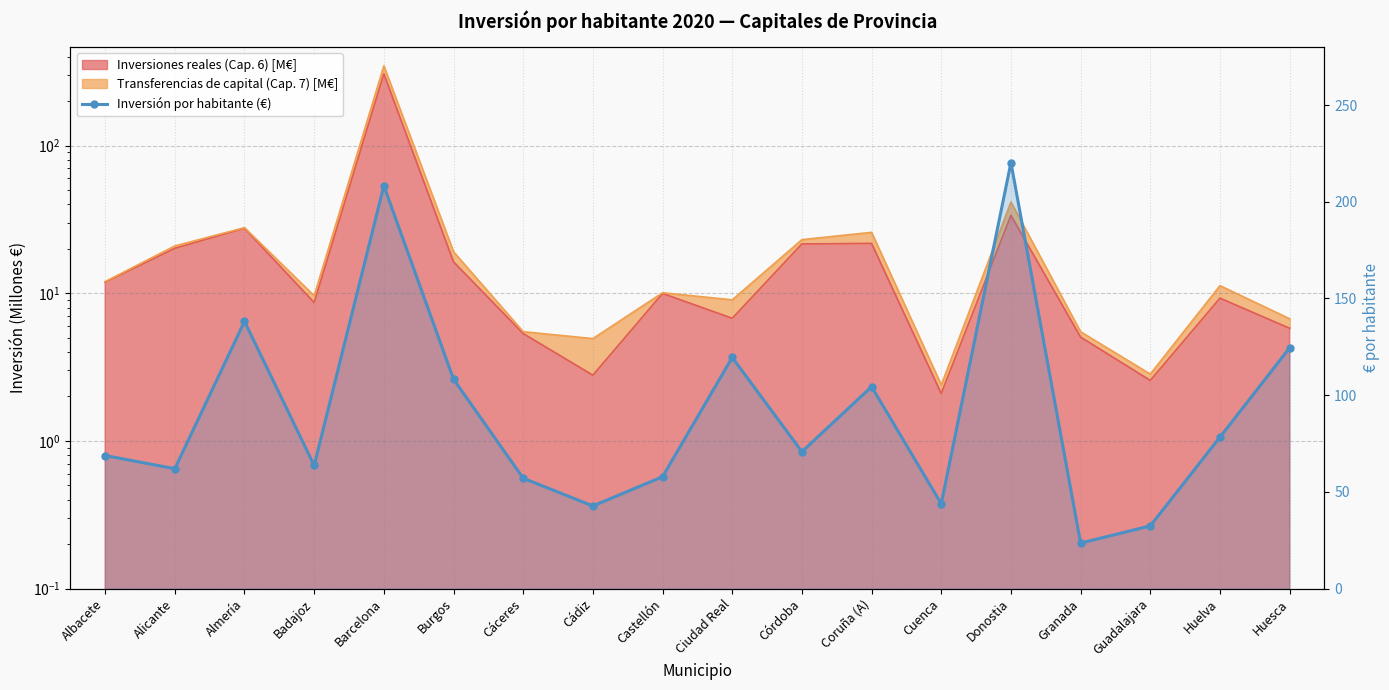

What is the label of the 14th point from the right?

Barcelona